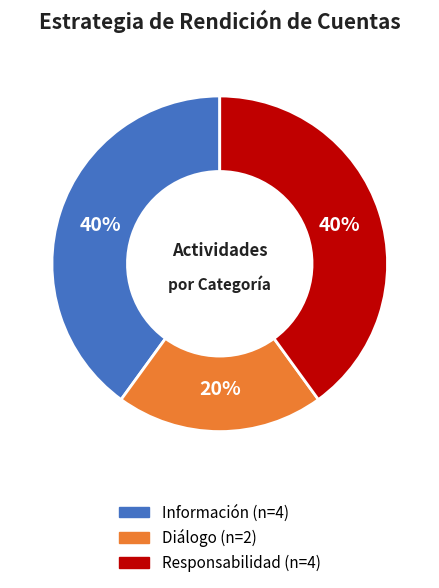

Do Diálogo and Información together represent more than half of the pie?

Yes